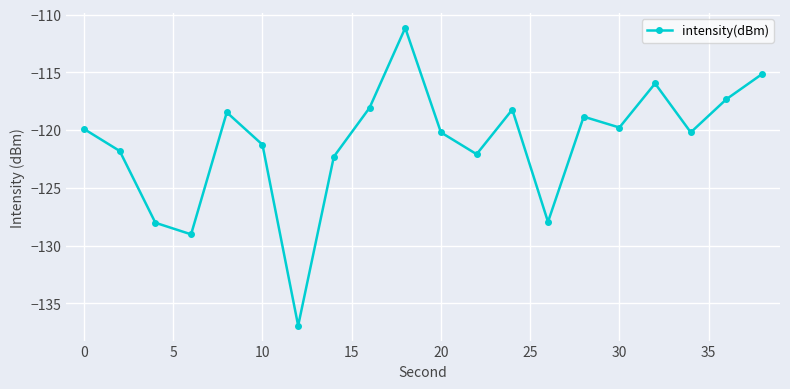

What is the sum of all values?

-2422.7